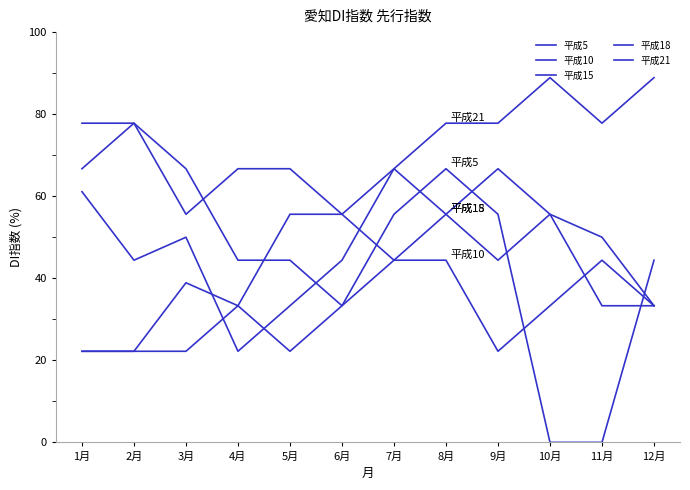

Which series has the largest total across all categories?

平成21